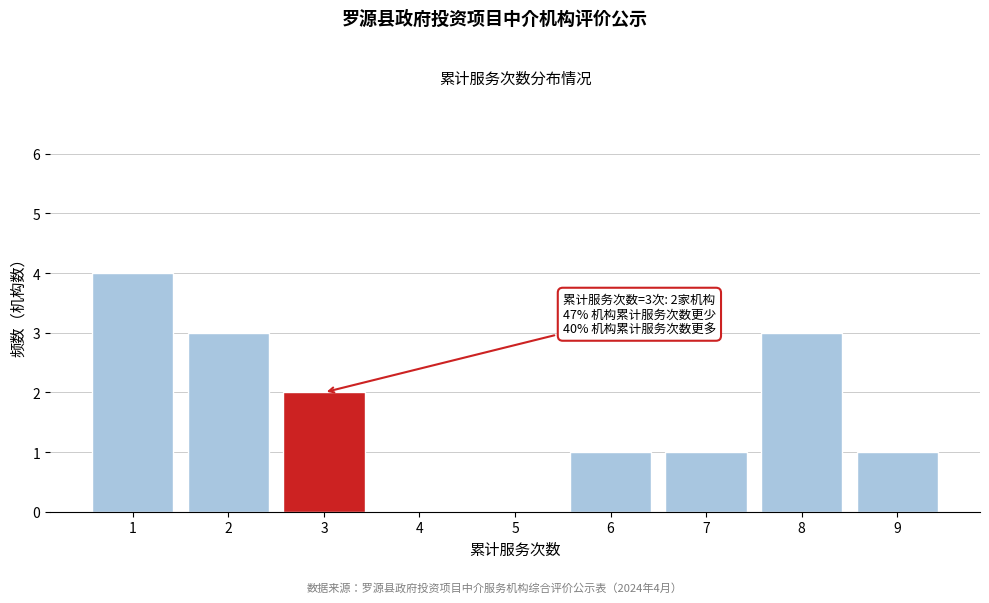

Reading left to right, transcribe all the data shown in this chart.

1=4	2=3	3=2	4=0	5=0	6=1	7=1	8=3	9=1